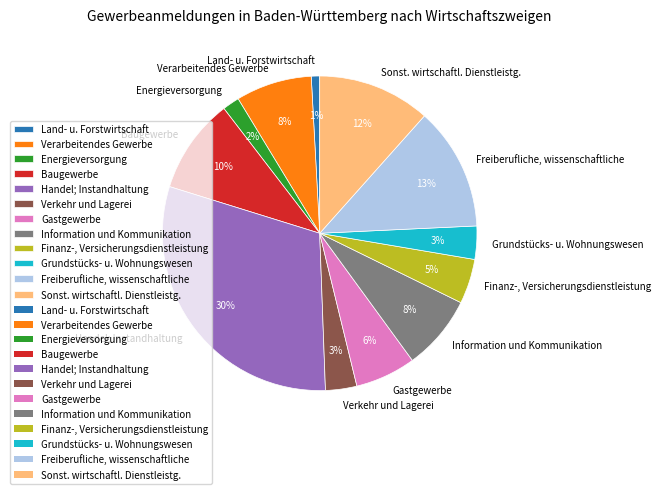

To the nearest percent, what portion does Finanz-, Versicherungsdienstleistung represent?

5%